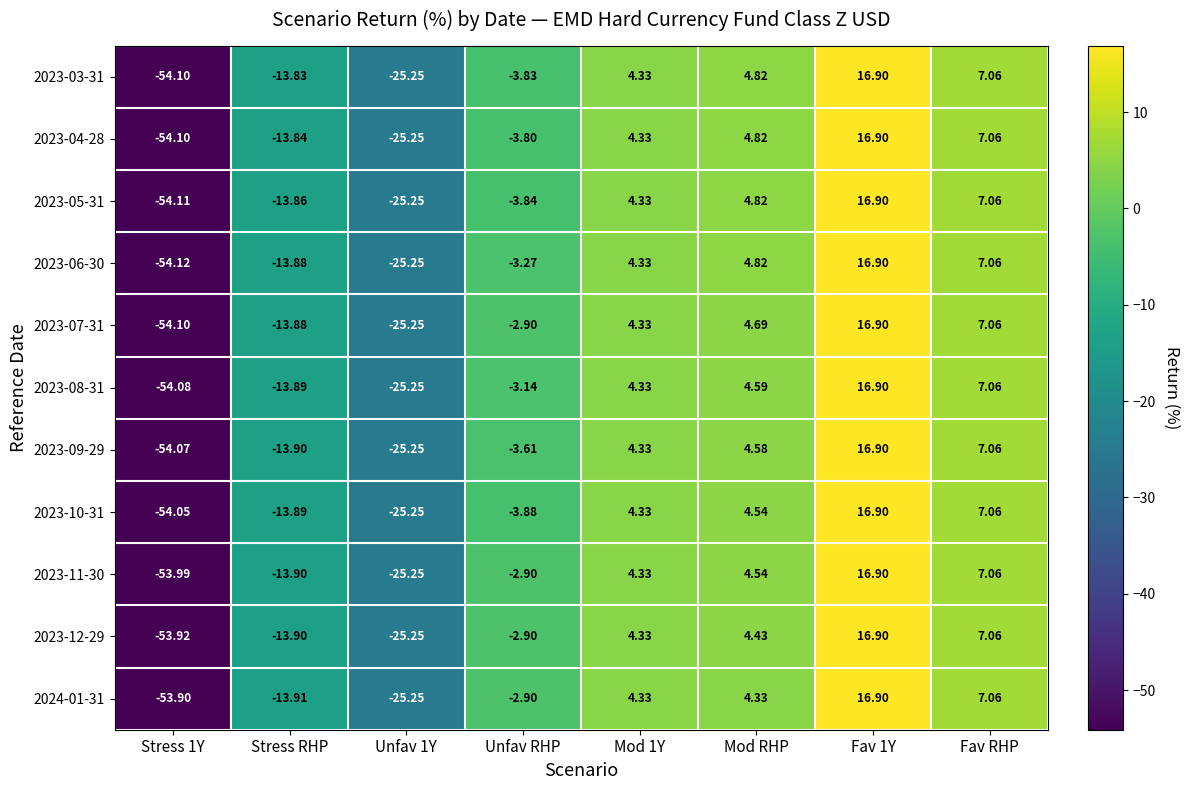

Where is 2023-05-31 nearest to the value -18?

Stress RHP